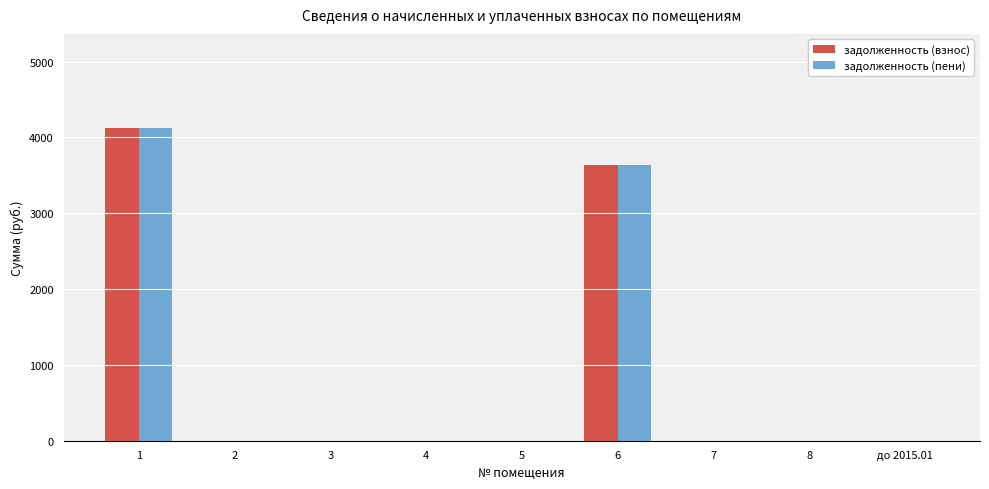

Reading left to right, what are all the values shown in this chart?

задолженность (взнос): 1=4126.3	2=0.0	3=0.0	4=0.0	5=0.0	6=3636.3	7=0.0	8=0.0	до 2015.01=0.0
задолженность (пени): 1=4126.3	2=0.0	3=0.0	4=0.0	5=0.0	6=3636.3	7=0.0	8=0.0	до 2015.01=0.0